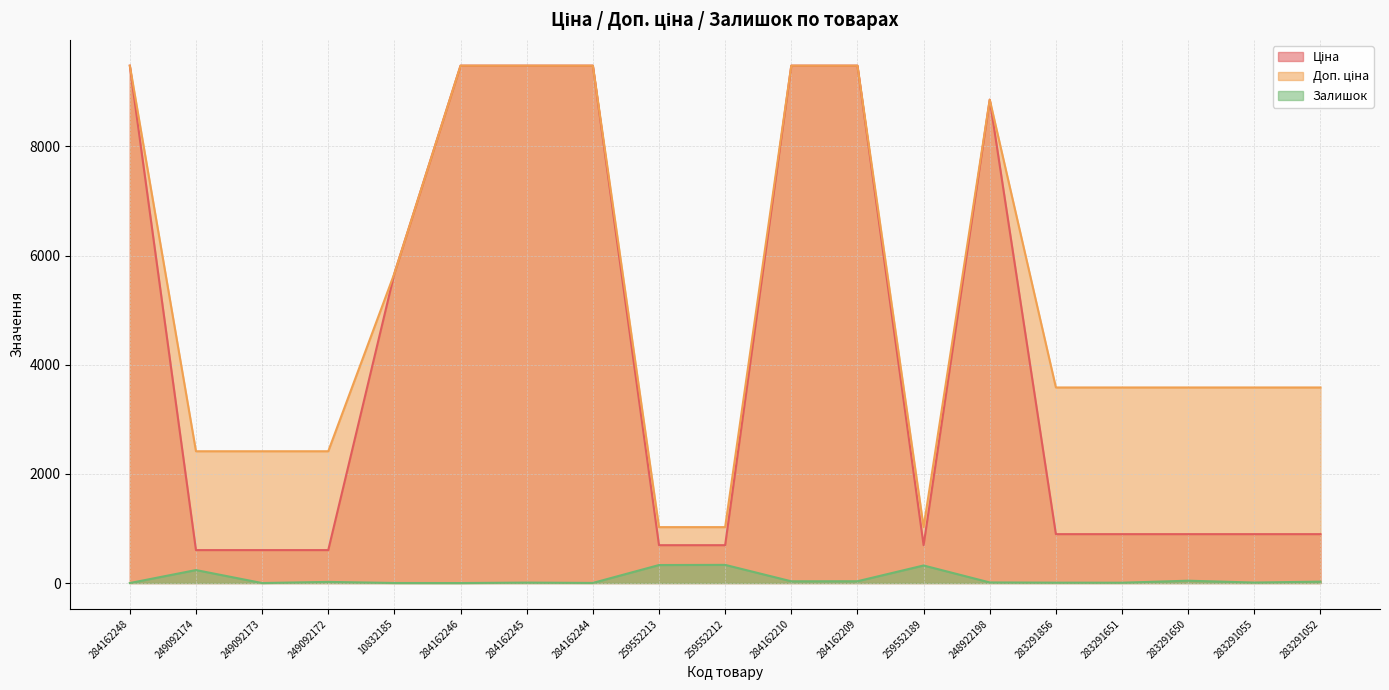

Between 249092173 and 284162210, which series saw the biggest shift?

Ціна